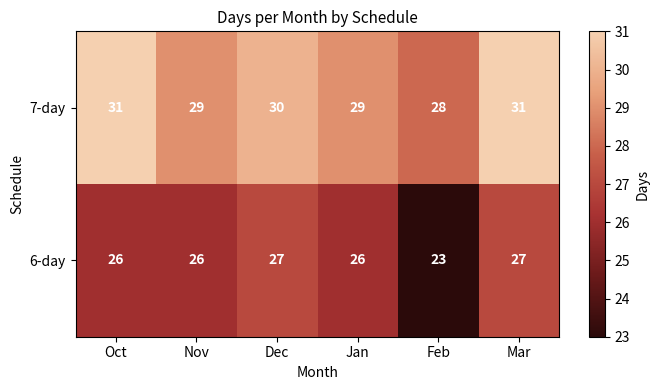

Which series changed the most between Jan and Feb?

6-day